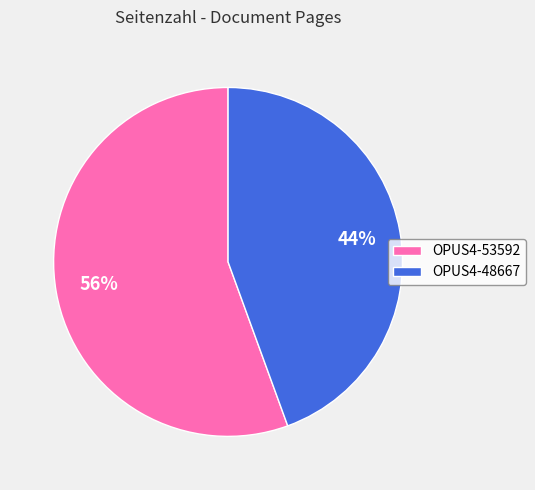

Is the sum of OPUS4-53592 and OPUS4-48667 greater than half?

Yes